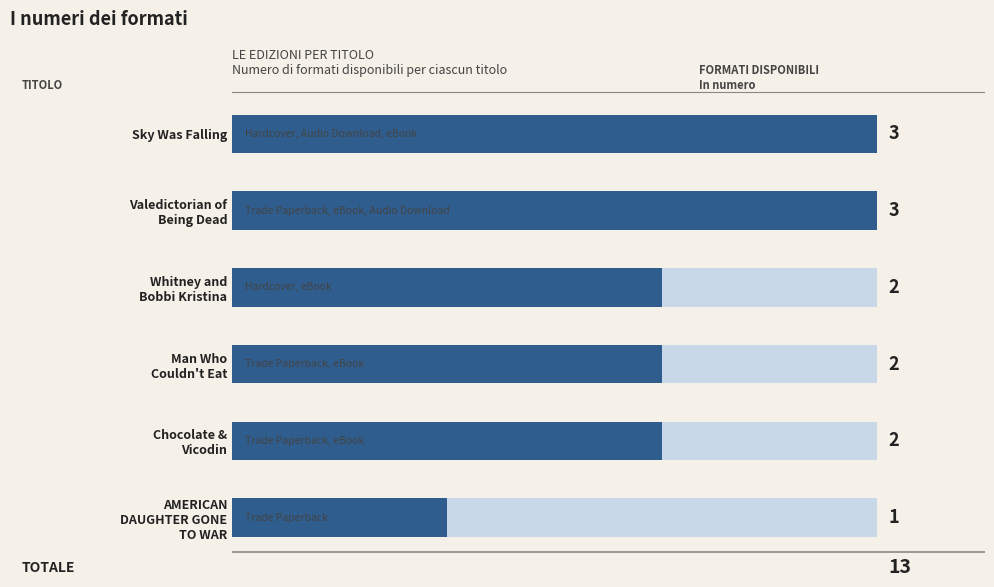

What is the sum of the values at Man Who Couldn't Eat and Valedictorian of Being Dead?

5